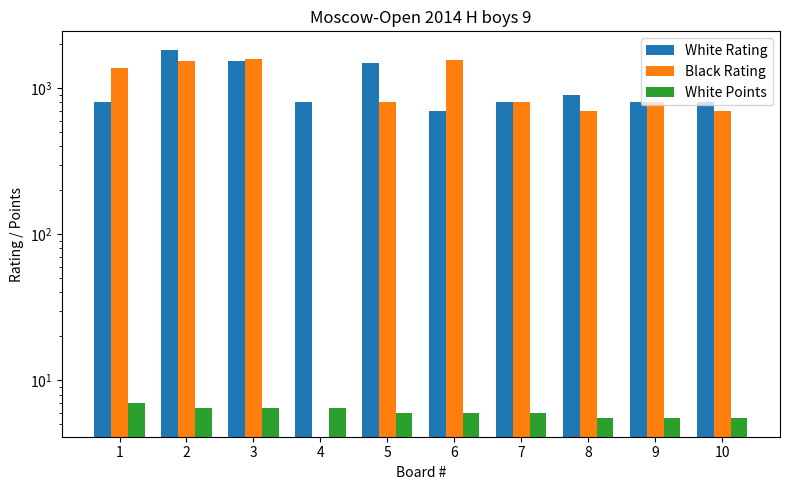

The value of White Points at 2 is 11.0. True or false?

False